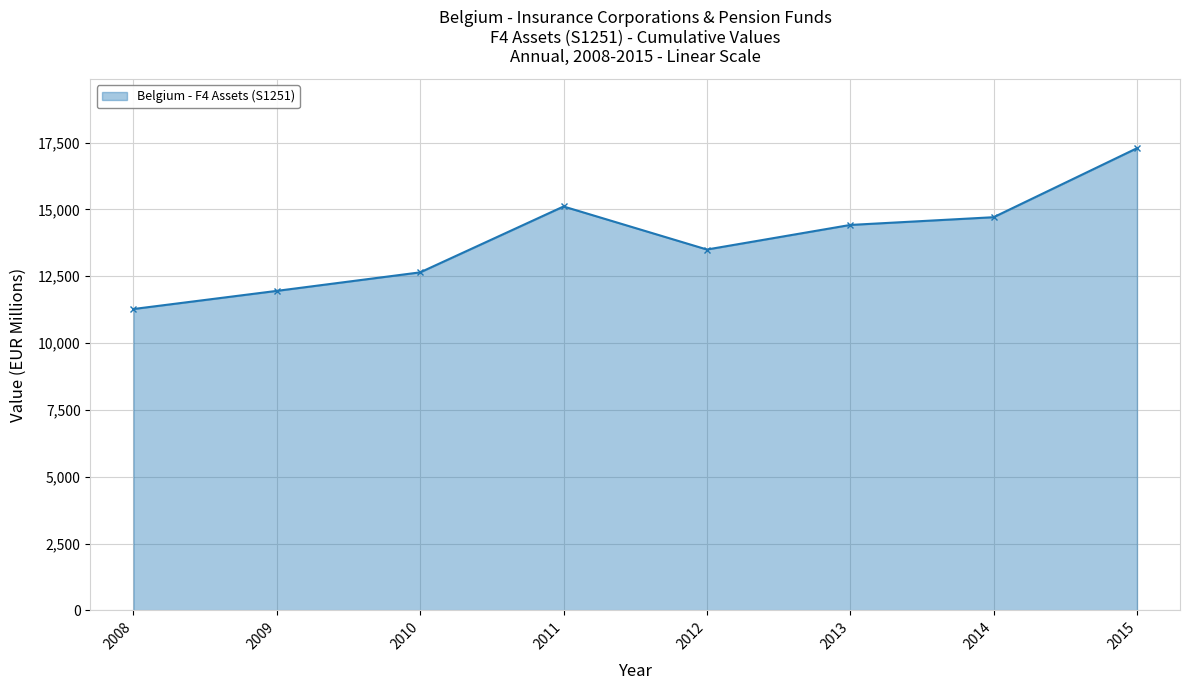

Between 2008 and 2009, which is larger?

2009